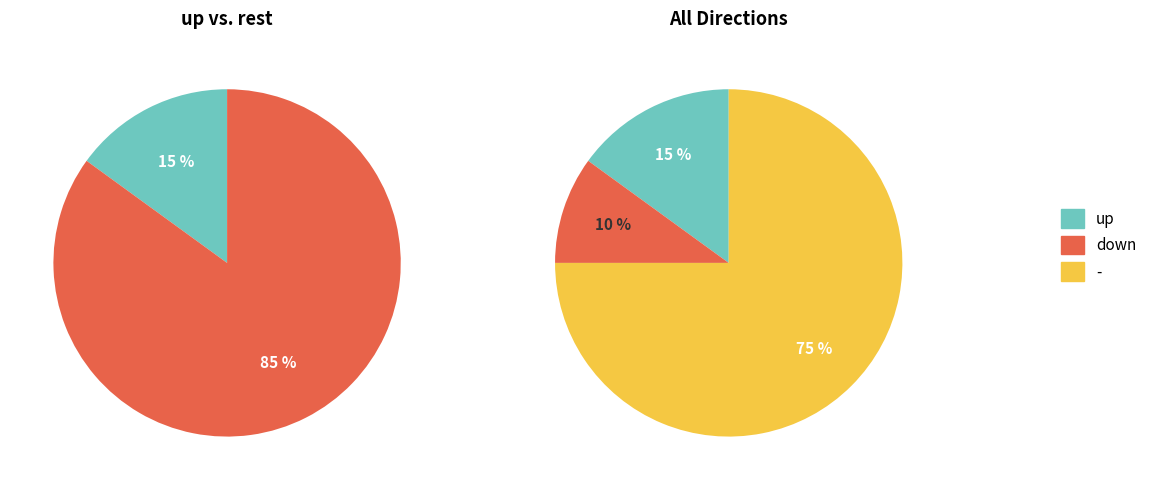

What percentage do up and down together represent?

25.0%